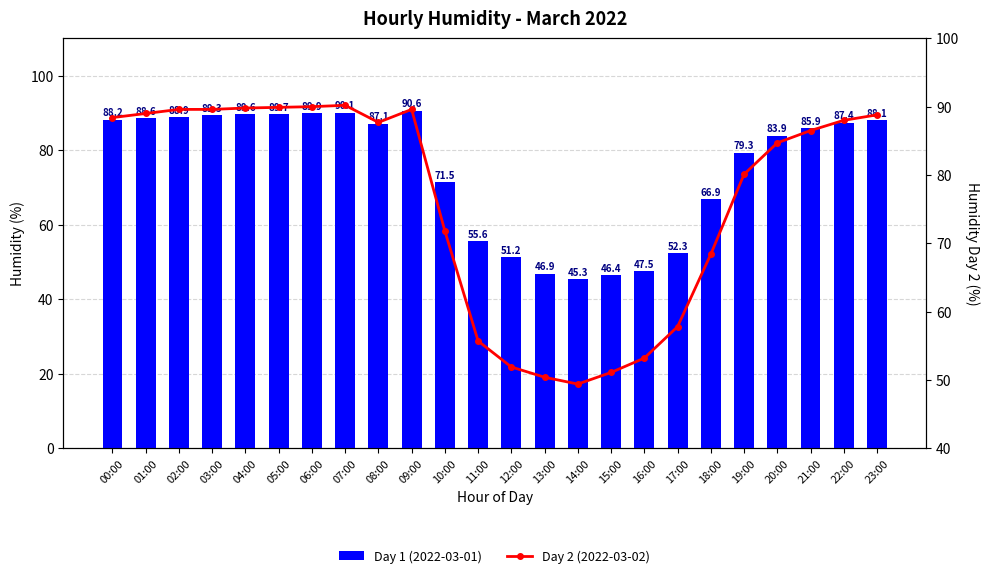

Read the Day 2 (2022-03-02) value at 19:00.

80.1